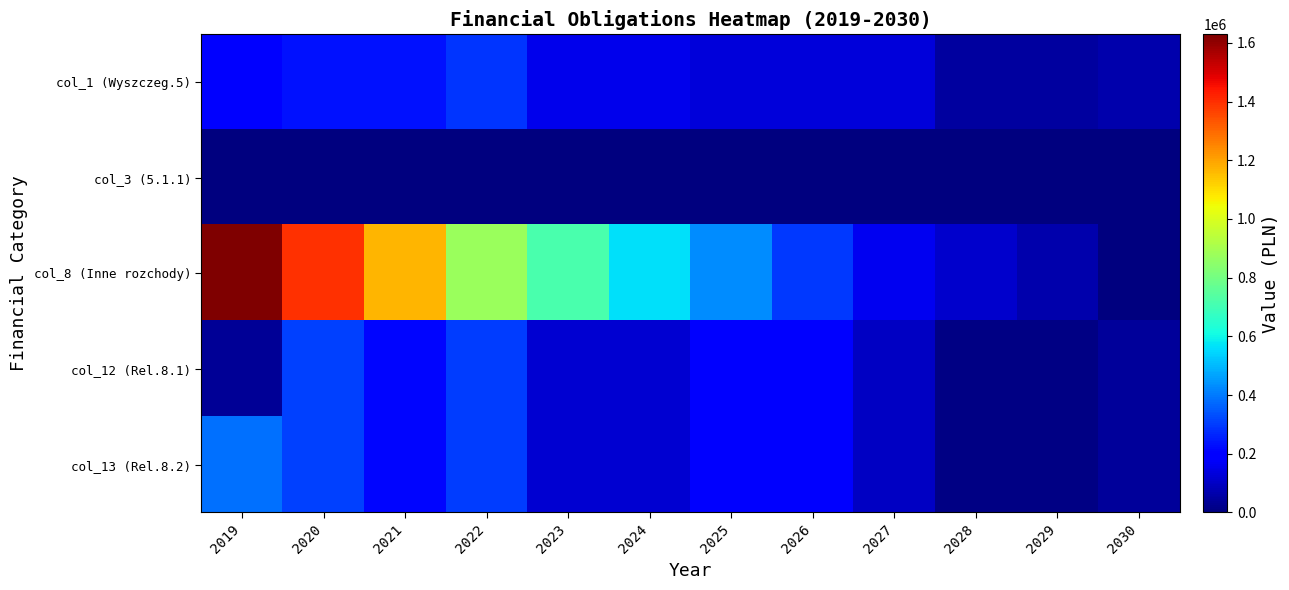

What is the difference between the highest and lowest values at 2019?

1628883